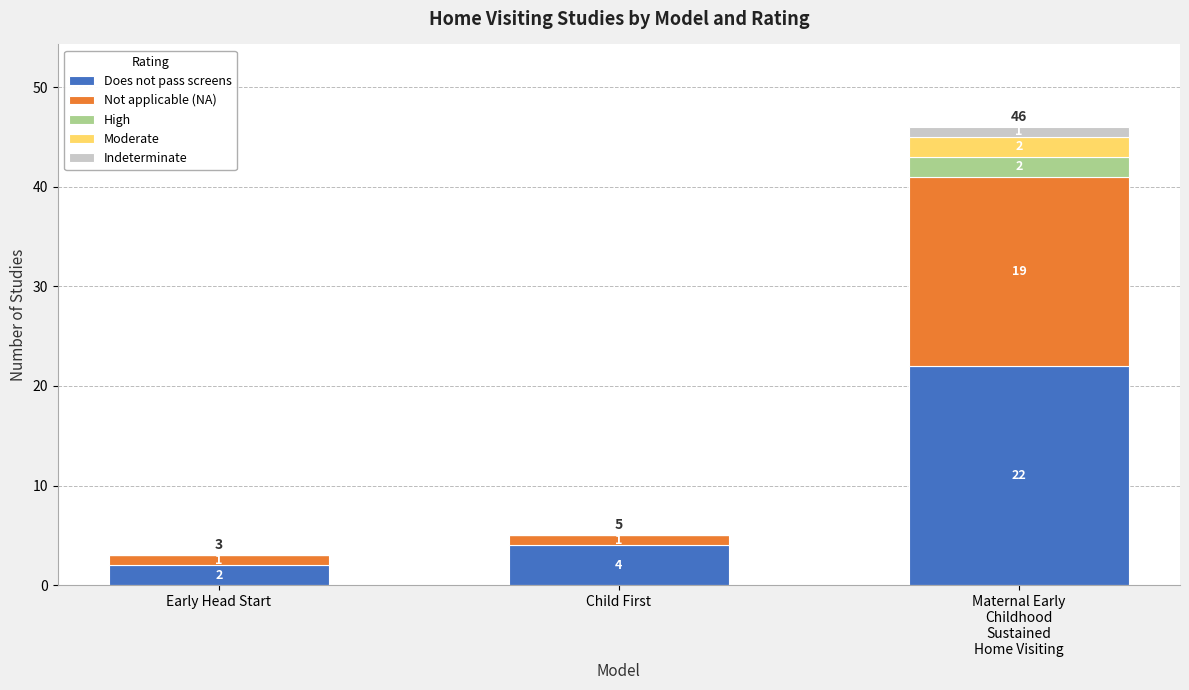

At which category is the sum across all series the highest?

Maternal Early
Childhood
Sustained
Home Visiting